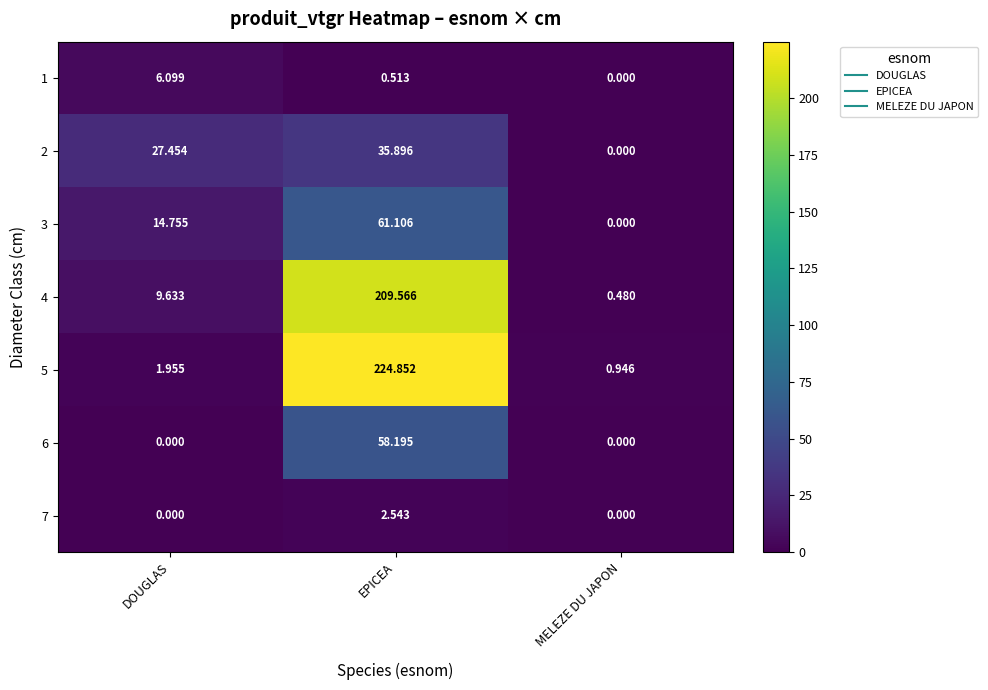

Between DOUGLAS and MELEZE DU JAPON, which series saw the biggest shift?

2